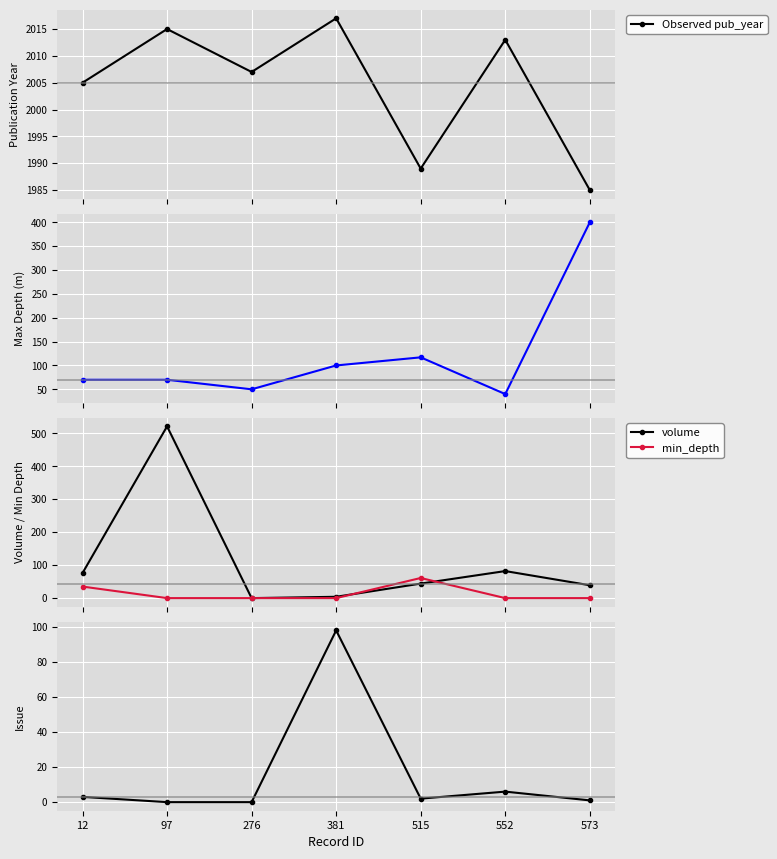

True or false: Observed pub_year has a value of 2015 at 97.

True